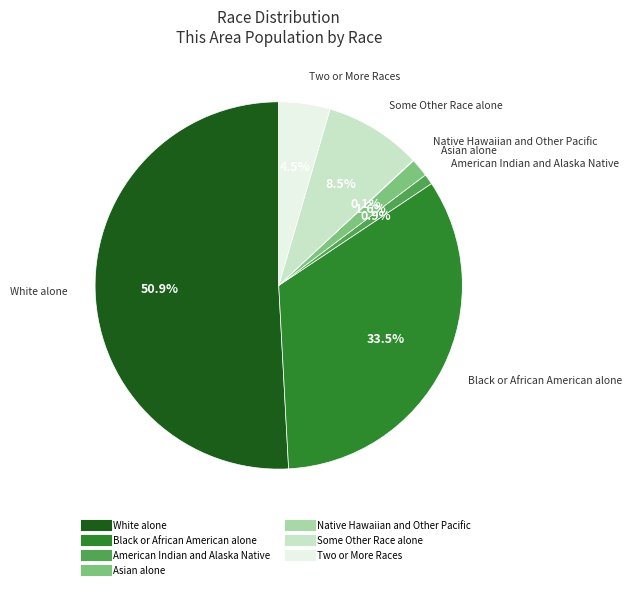

Combined, what portion of the pie is American Indian and Alaska Native and Black or African American alone?

34.4%